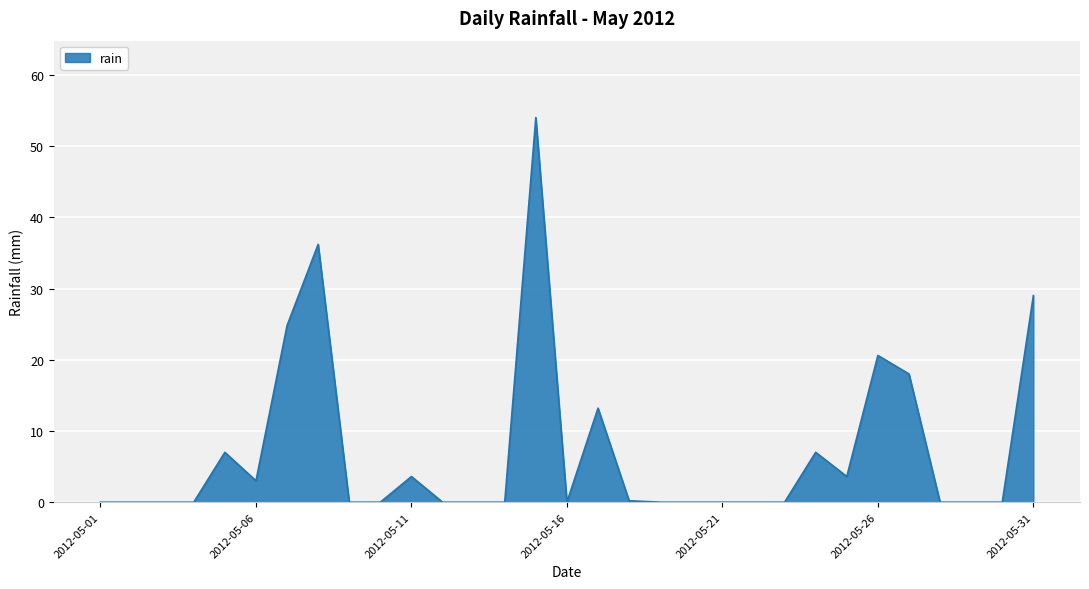

What is the maximum value shown in the chart?

54.0